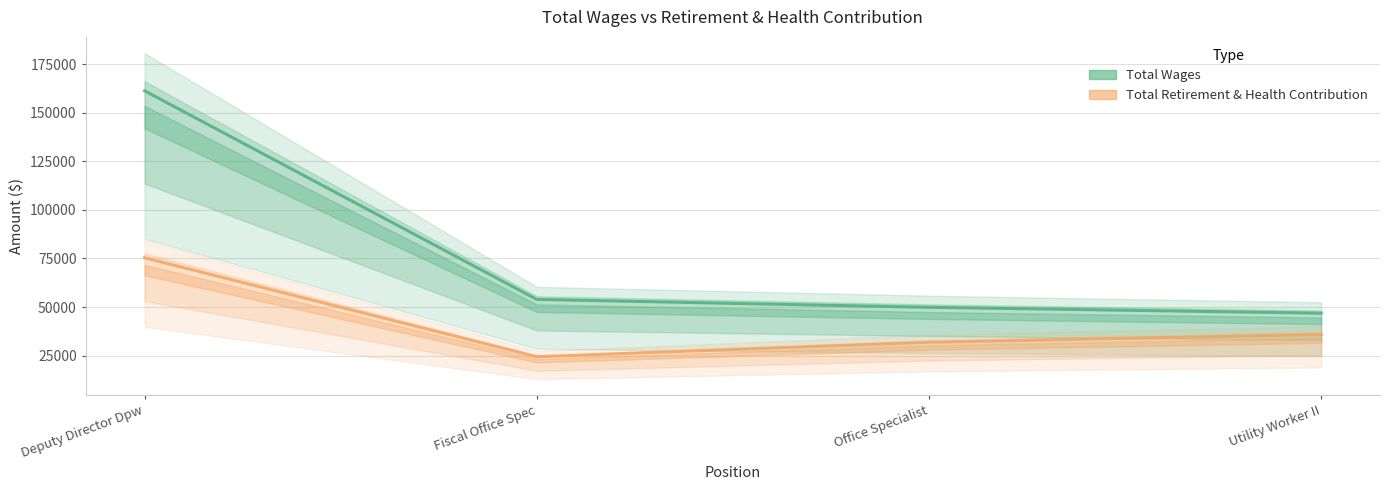

Reading left to right, list all the values displayed in this chart.

Total Wages: 161366	53936	49855	46838
Total Retirement & Health Contribution: 75387	24390	31861	35844